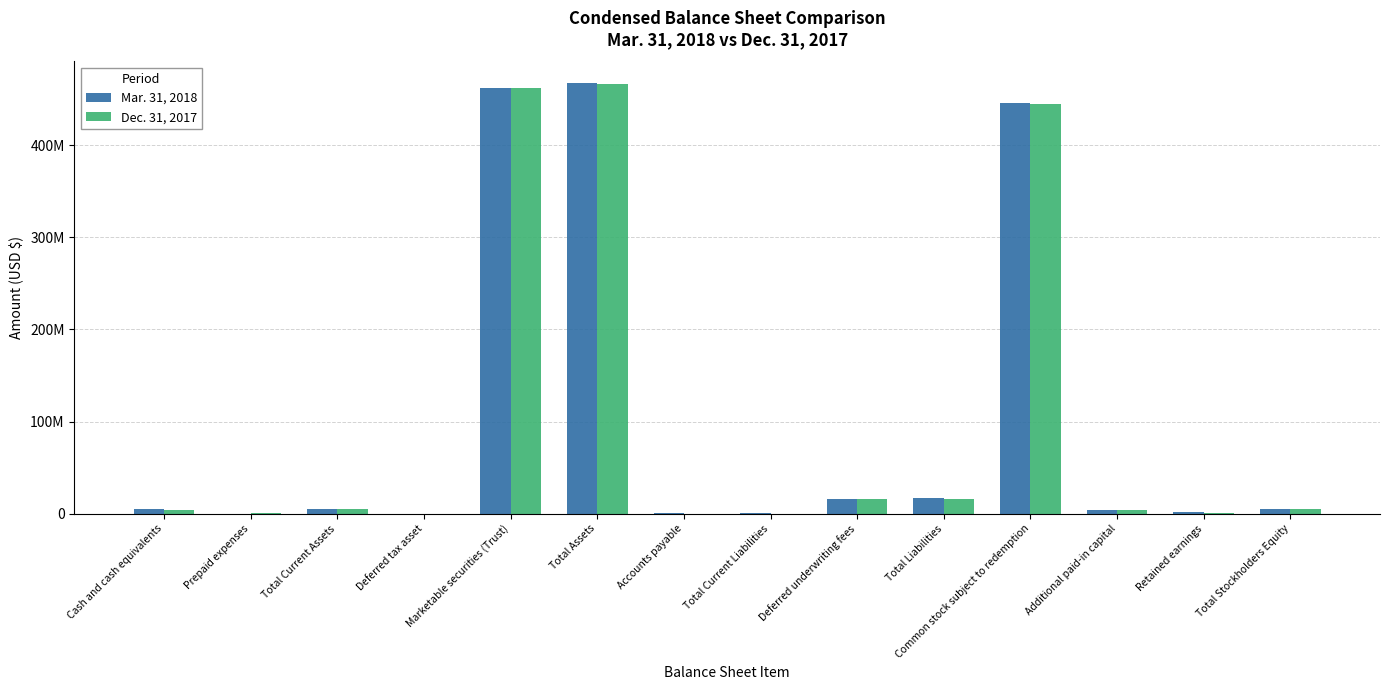

What is the maximum value for Dec. 31, 2017?

466268939